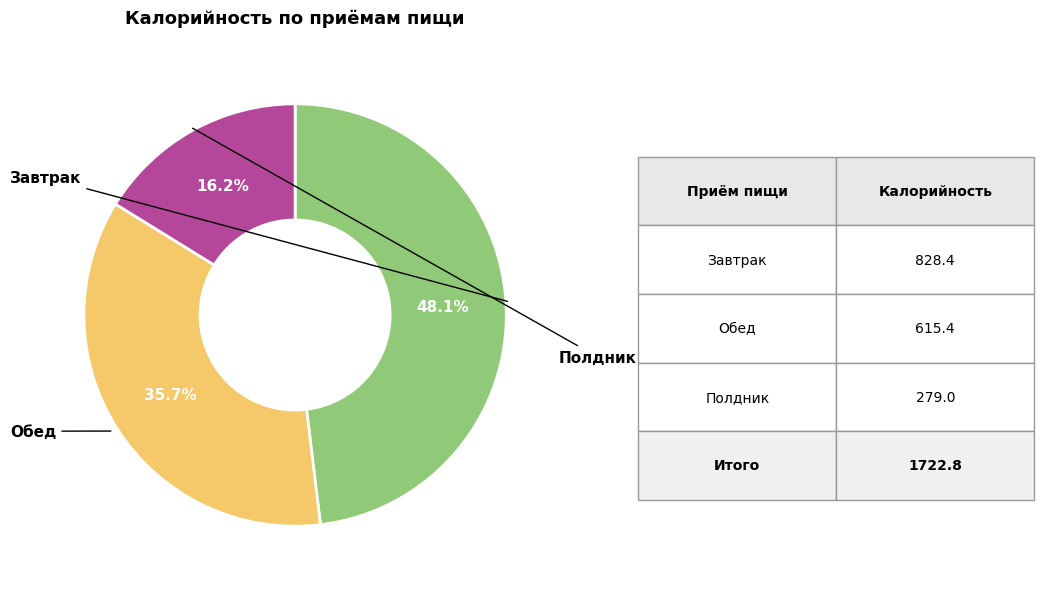

To the nearest percent, what is the average slice percentage?

33%